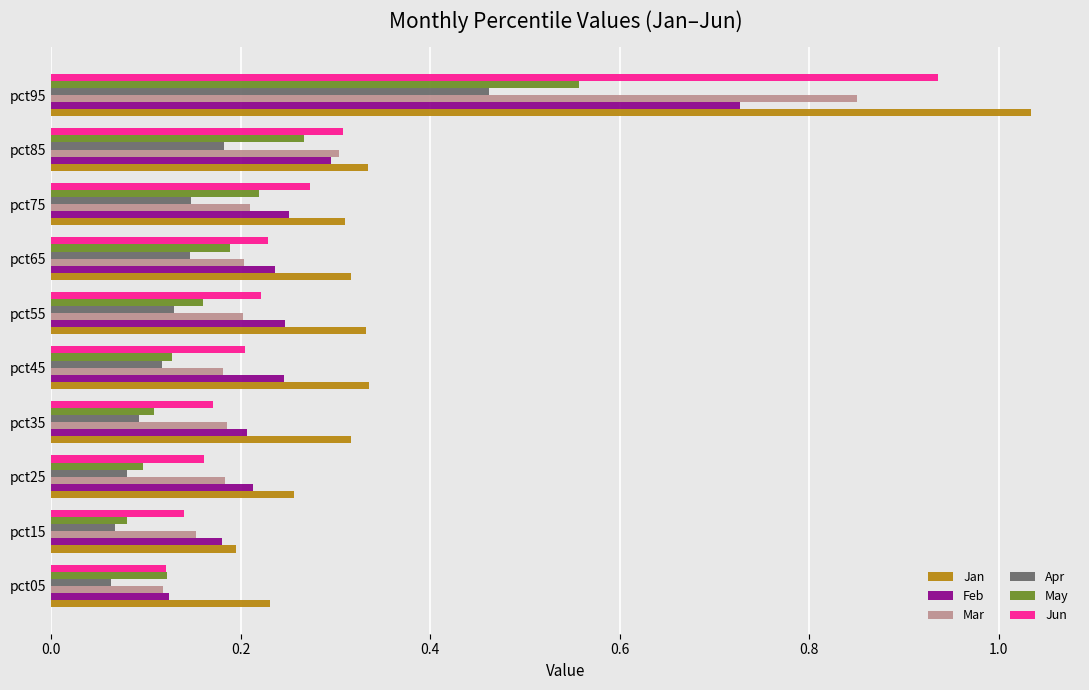

Between pct75 and pct95, which series saw the biggest shift?

Jan